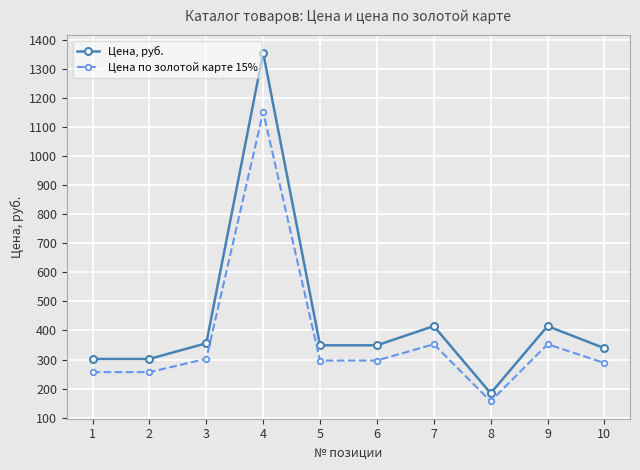

Between 8 and 10, which series saw the biggest shift?

Цена, руб.